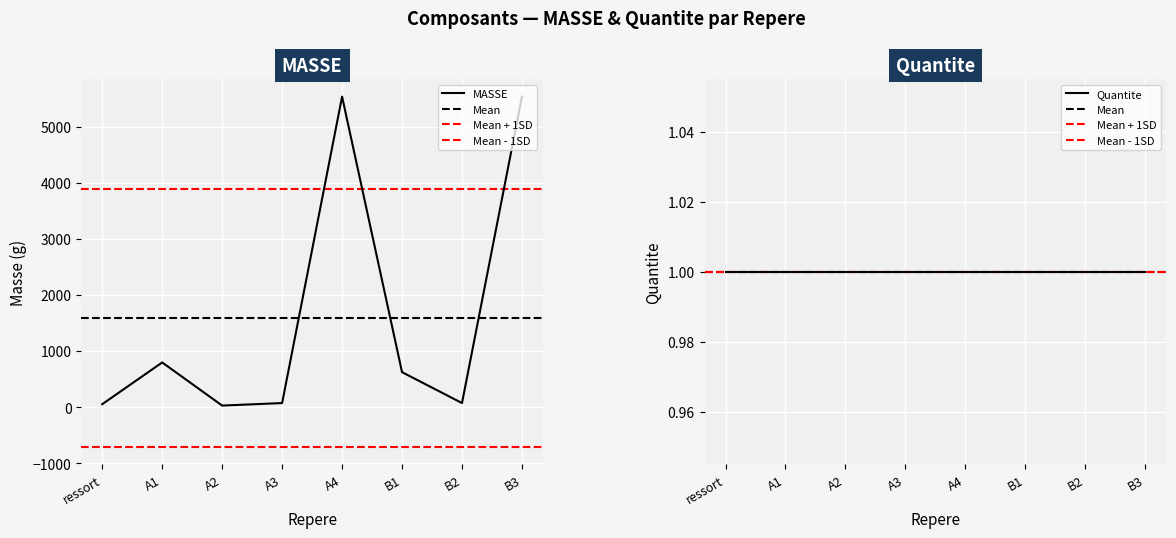

Is this an area chart (filled region under the line)?

No